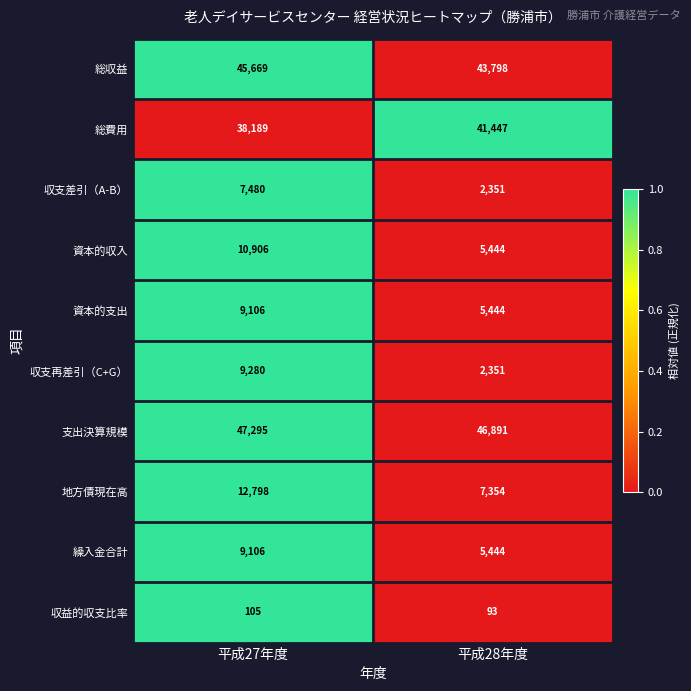

The 資本的収入 series shows 14980 at 平成27年度. True or false?

False